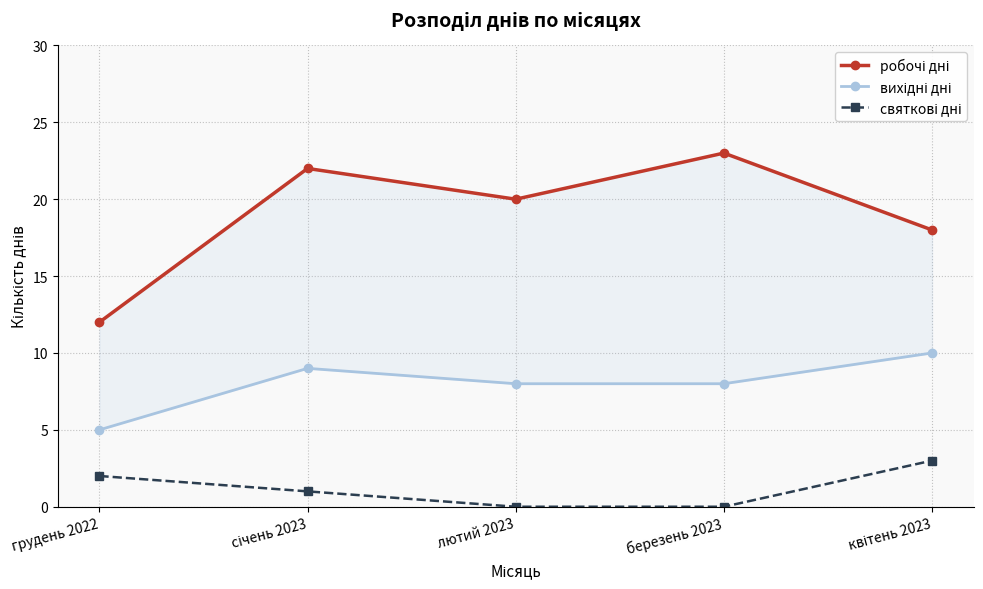

How many data points in святкові дні are less than 1?

2